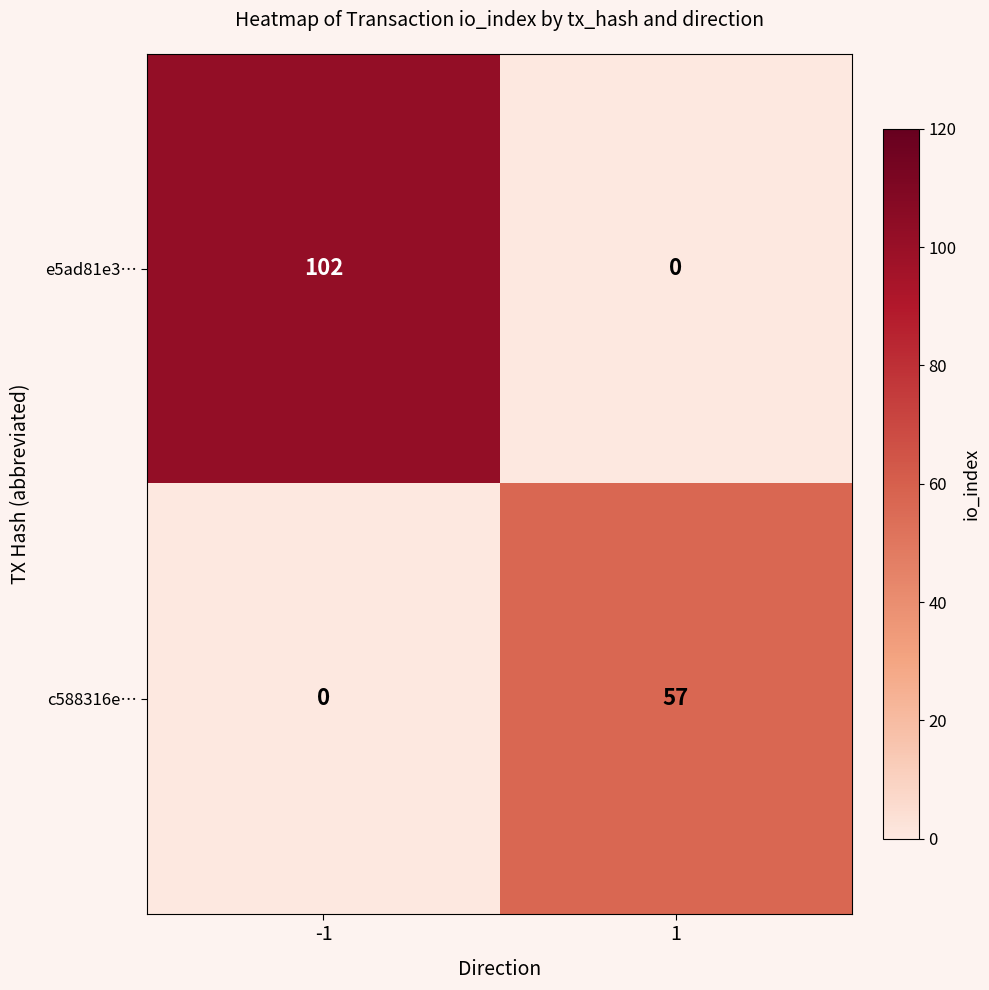

Read the e5ad81e3… value at -1.

102